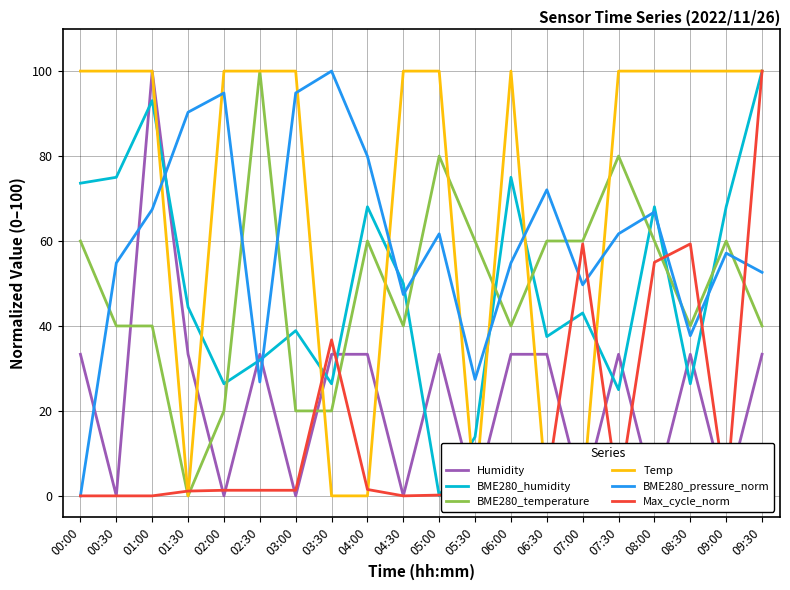

In Humidity, how many points are higher than both neighbors (excluding endpoints)?

5